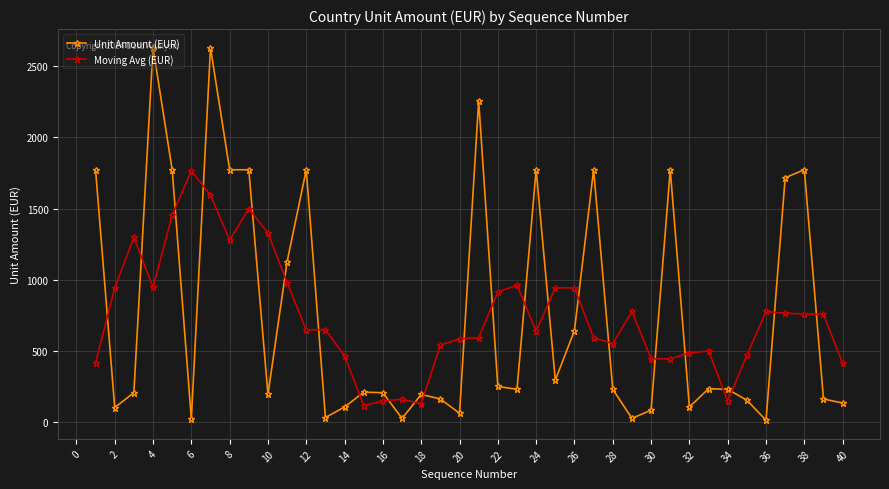

True or false: Unit Amount (EUR) has more than 1 points higher than both neighbors.

True